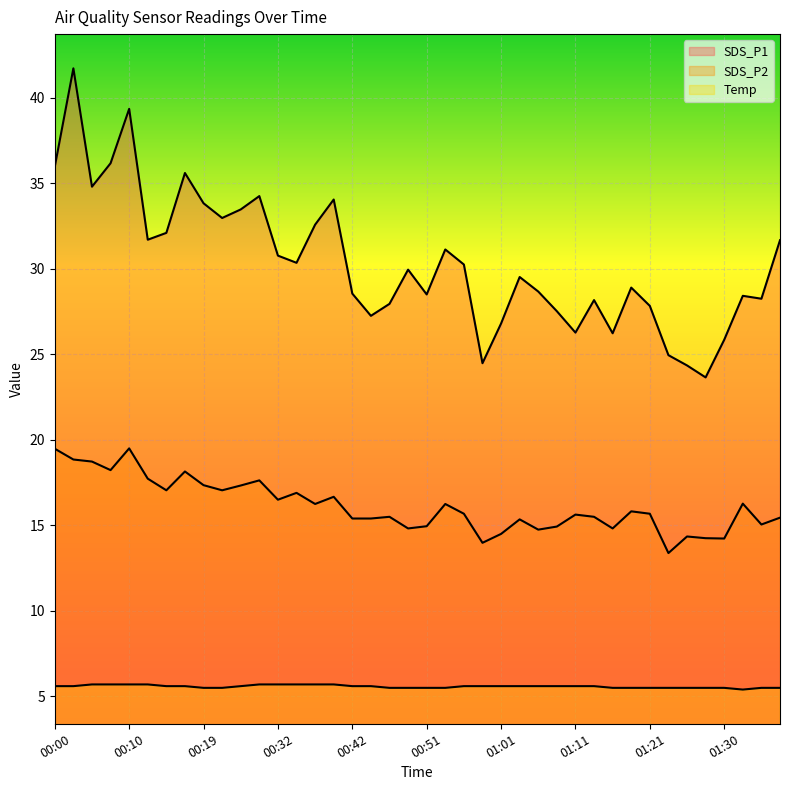

Which category has the lowest value in the Temp series?

01:33